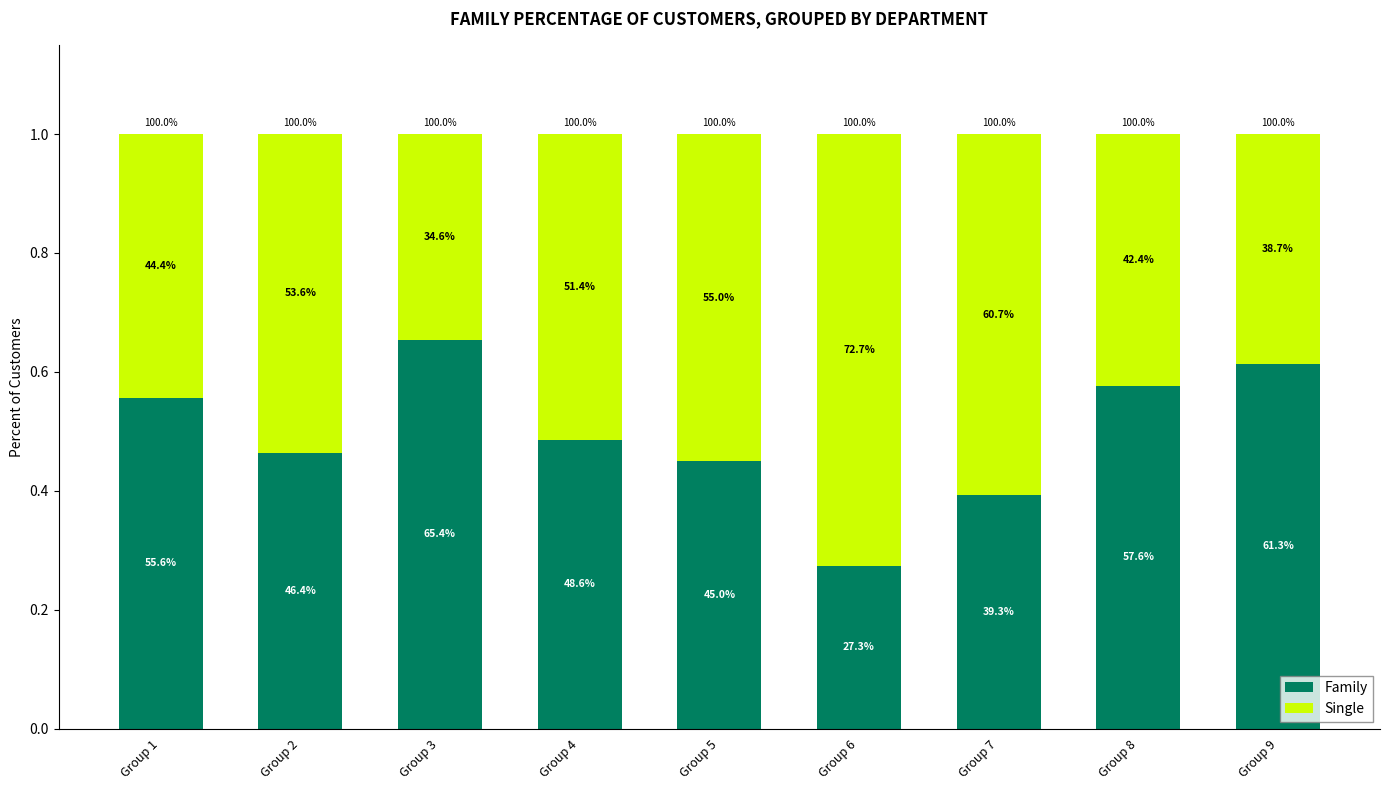

Between Group 4 and Group 6, which is larger?

Group 4